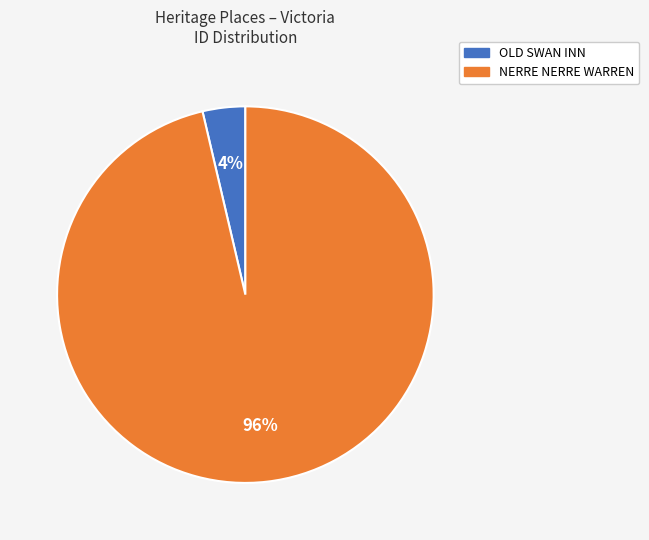

Does OLD SWAN INN represent more than half of the total?

No